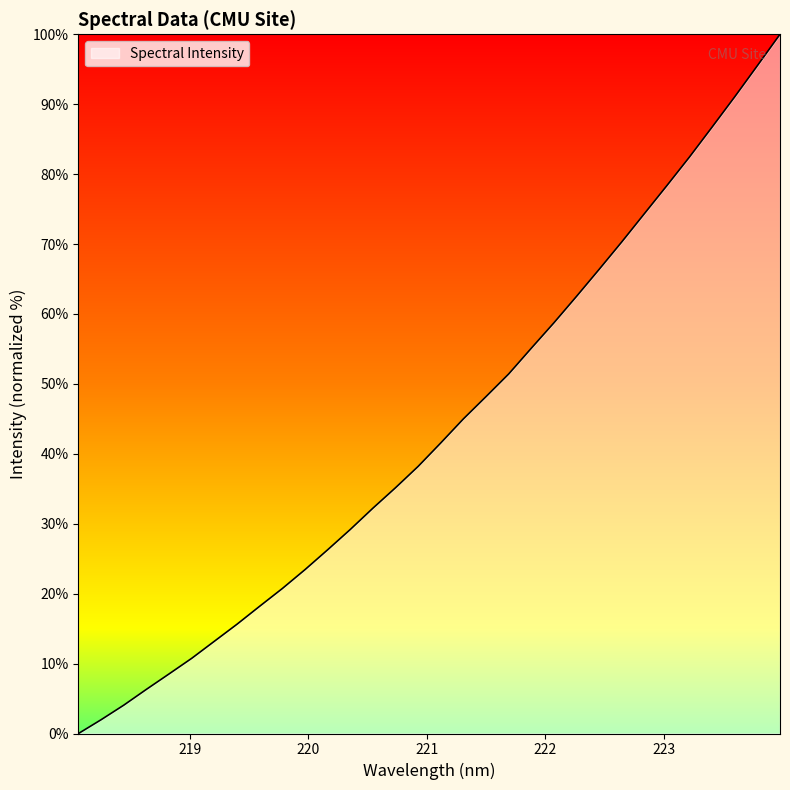

How many values are above zero?

31